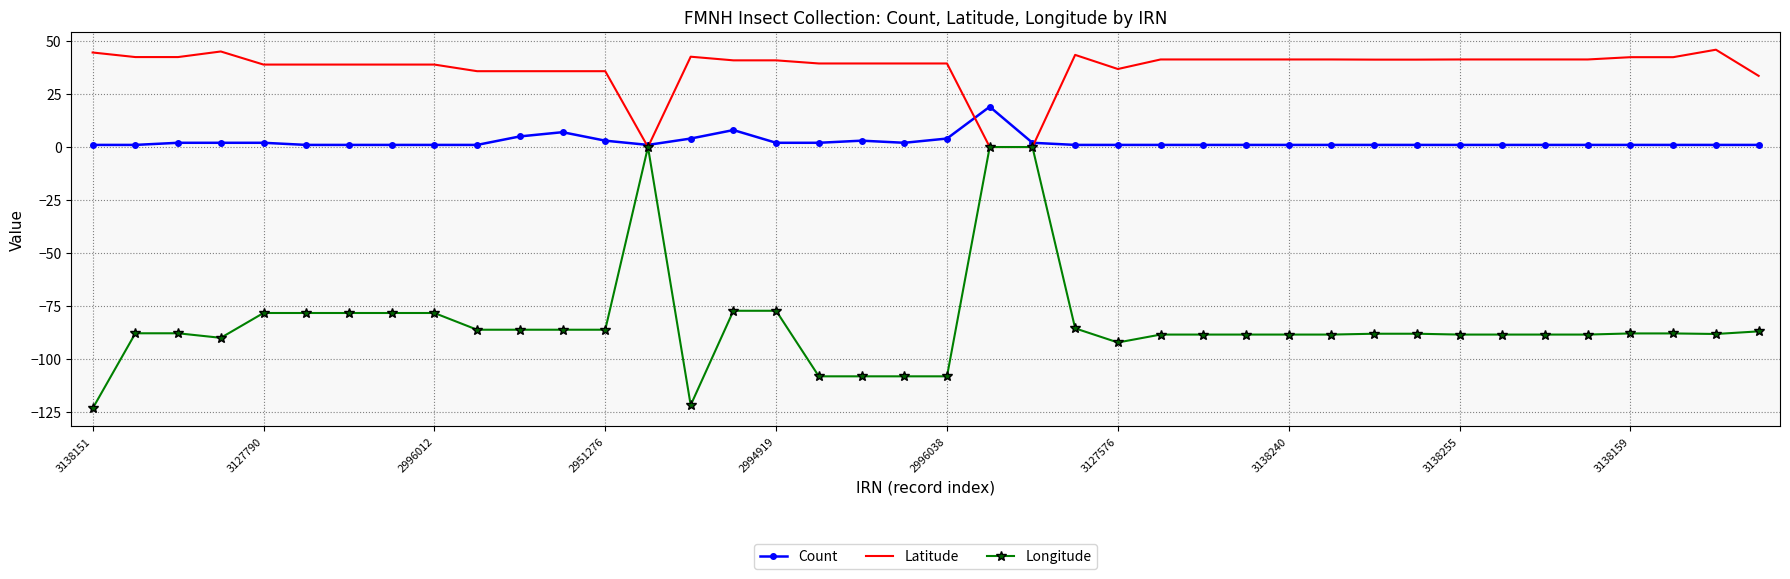

Which series has the largest range (max minus min)?

Longitude